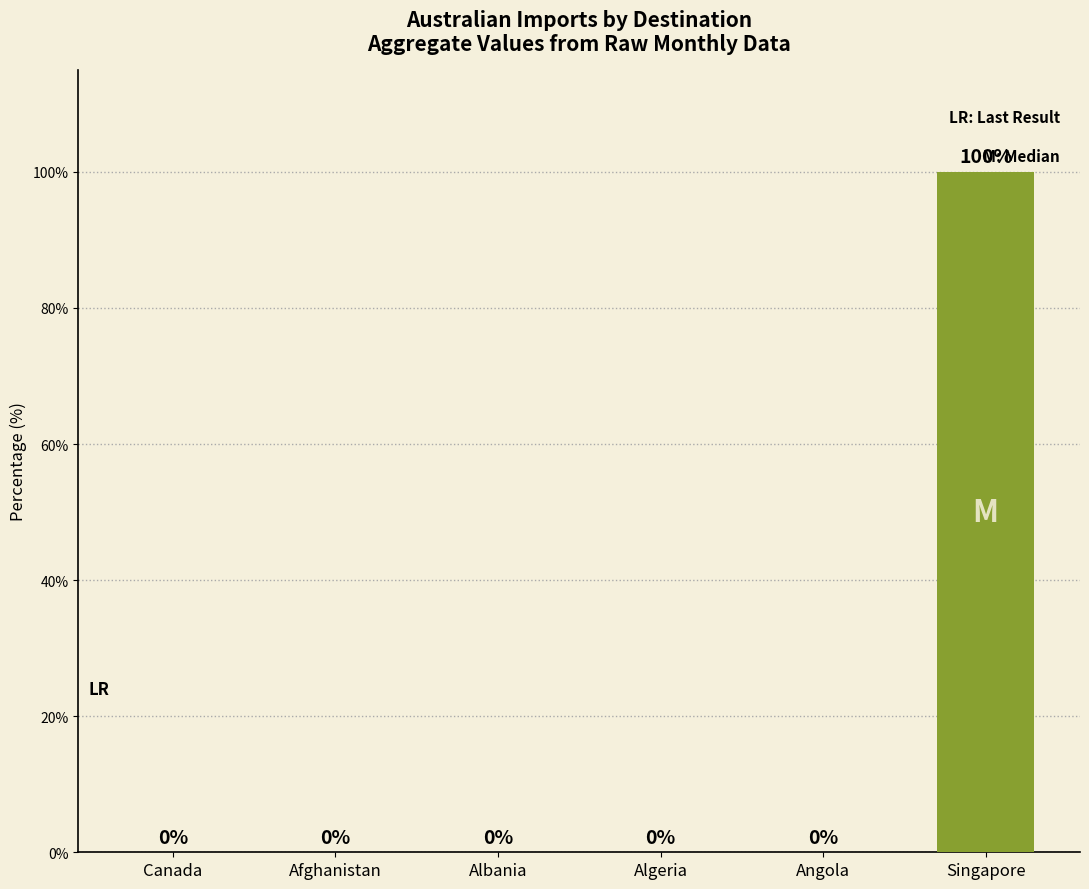

True or false: the data shows 100 at Singapore.

True